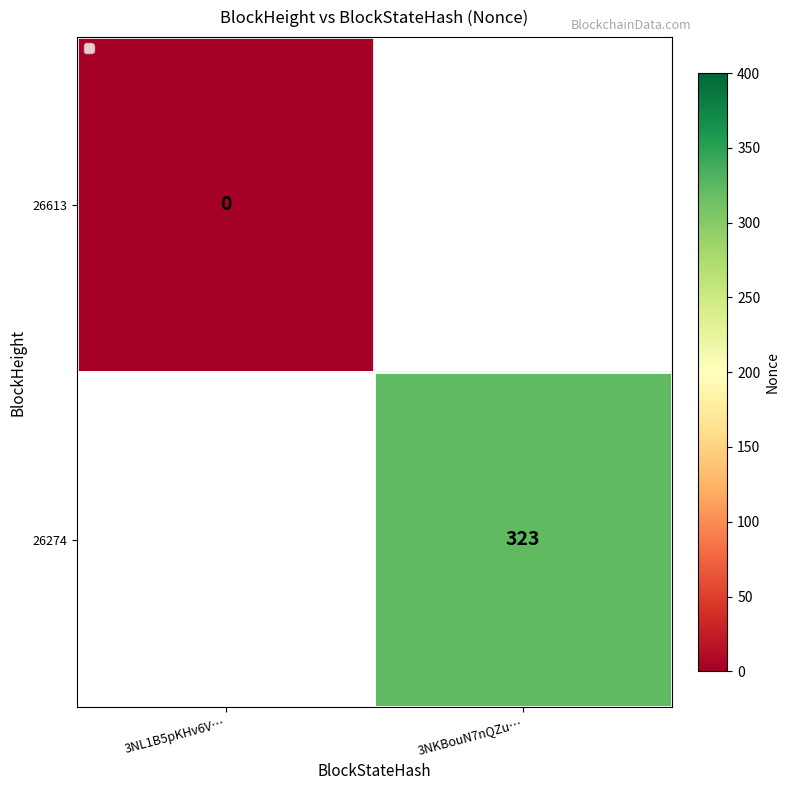

At which label is 26613 closest to 0?

3NL1B5pKHv6V…